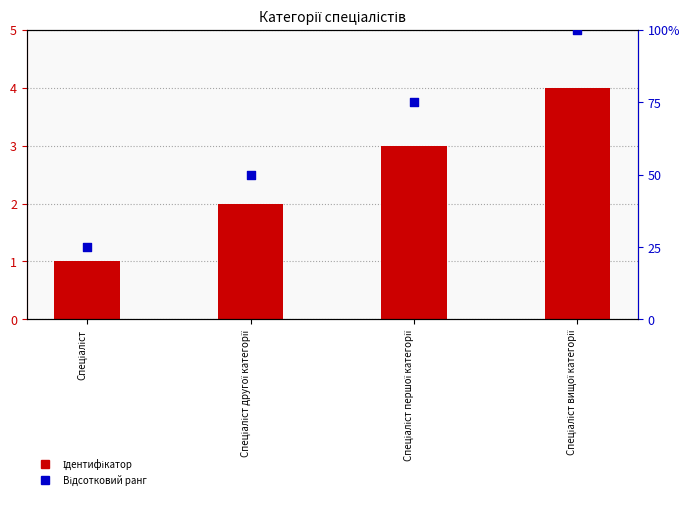

At which category is the sum across all series the highest?

Спеціаліст вищої категорії